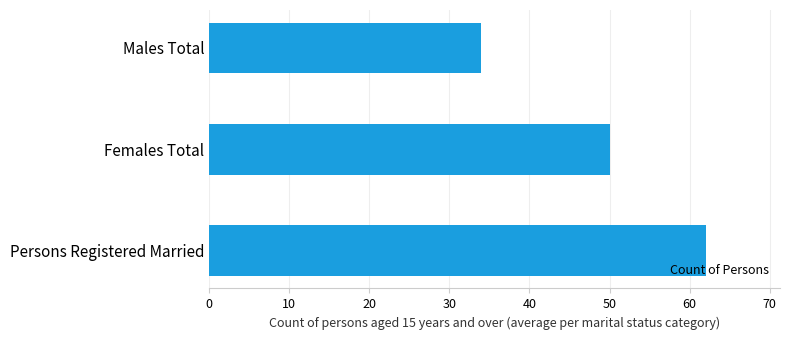

What position from the bottom is Males Total?

3